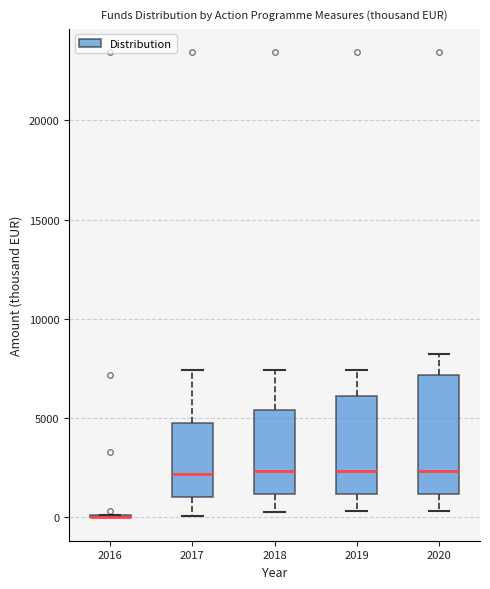

Which box is the tallest, from its lower edge to its upper edge?

2020